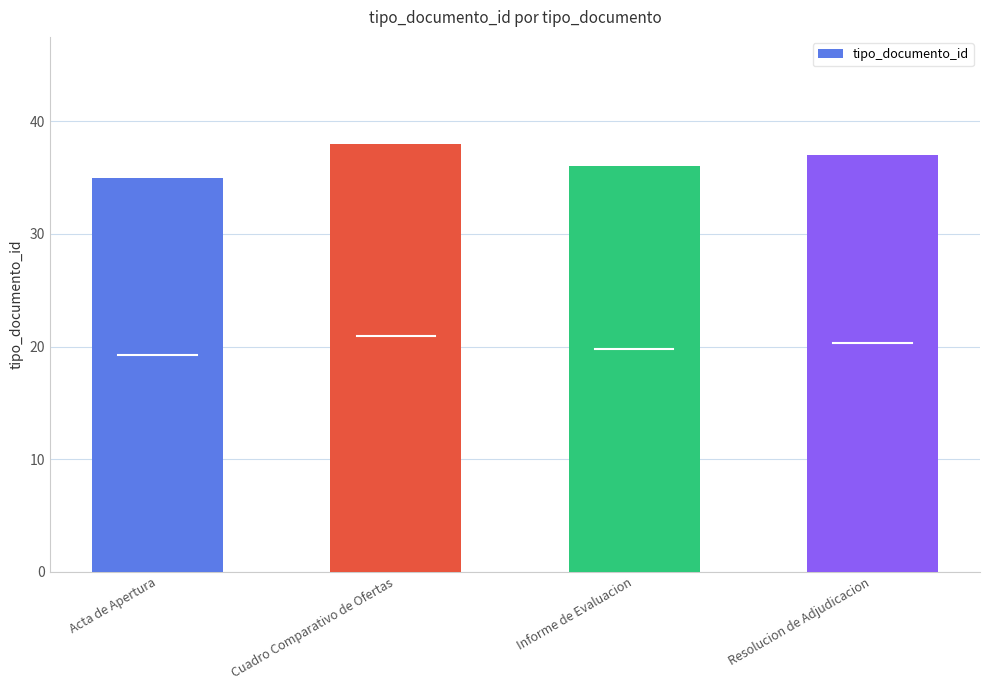

What value does the data have at Resolucion de Adjudicacion?

37